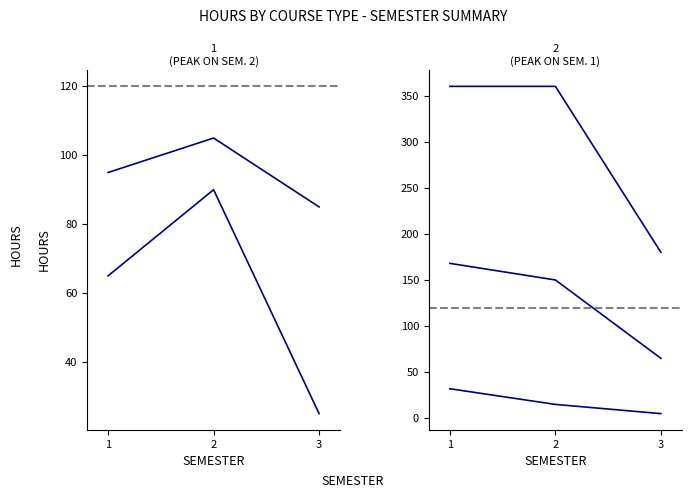

How many Ćw. audytoryjne values are between 25 and 90?

3